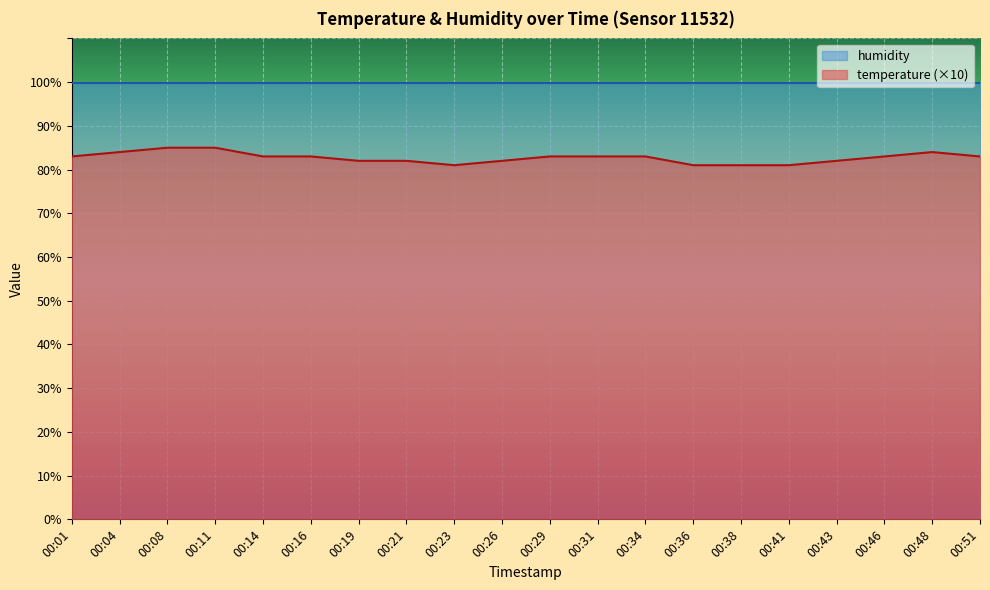

The value at 00:41 is 144. True or false?

False